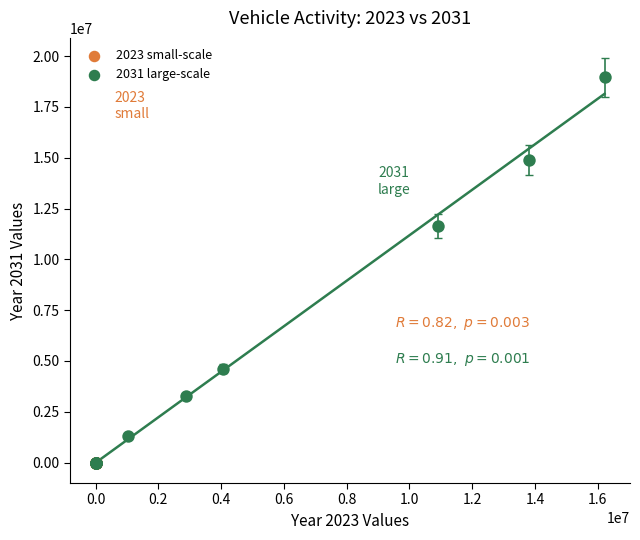

Which series has the widest spread of Y values?

2031 large-scale